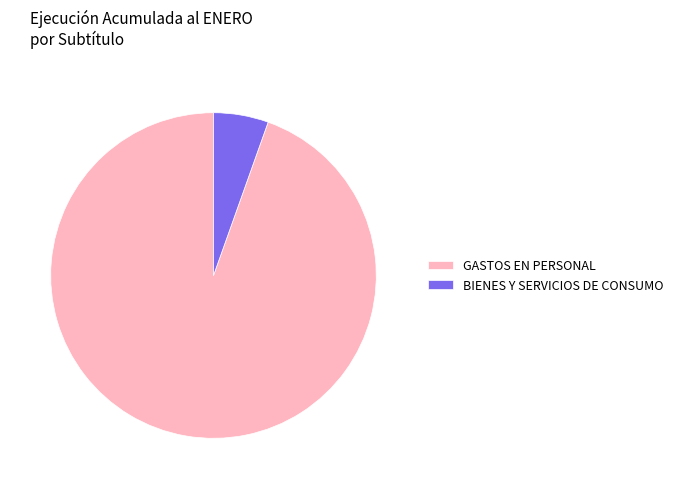

What is the largest slice in the pie chart?

GASTOS EN PERSONAL